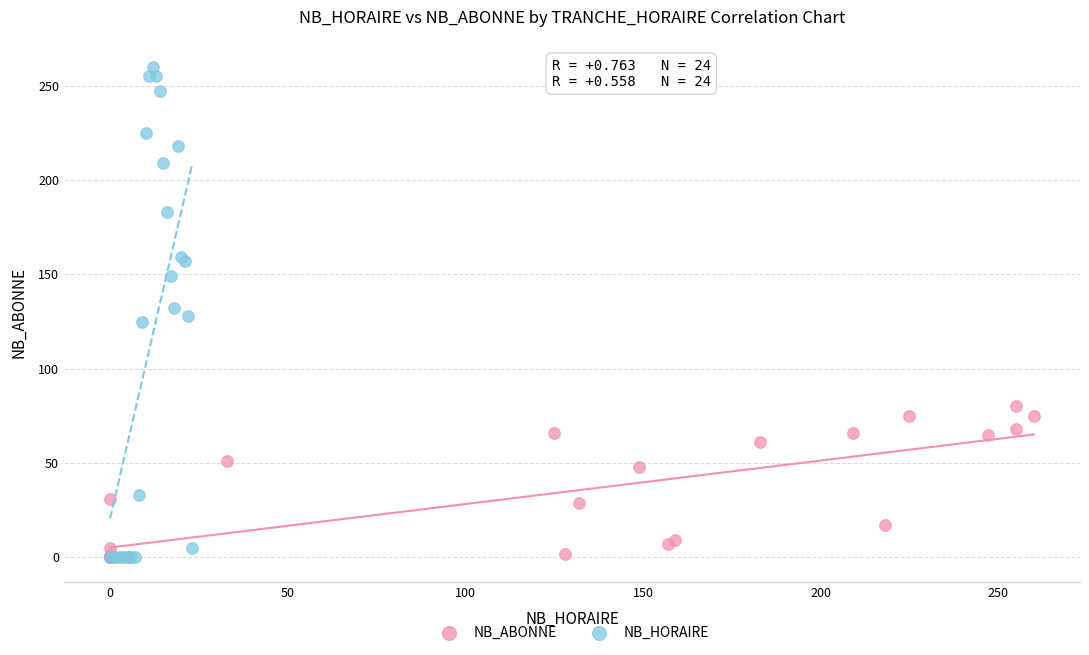

Which series contains the highest Y value?

NB_HORAIRE